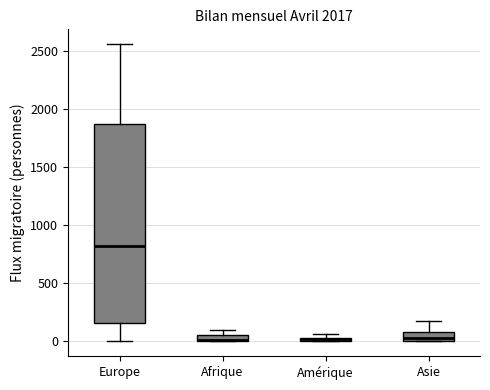

Where does the median line of the box for Europe sit on the y-axis? The values are not printed on the chart, so give them approximately, as read against the axis.

800